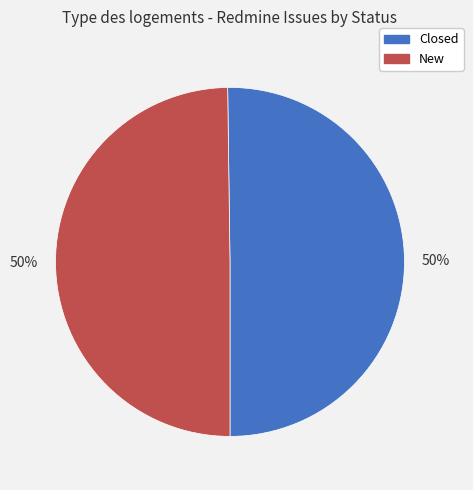

Approximately how many times larger is the value at New compared to Closed?

1.0